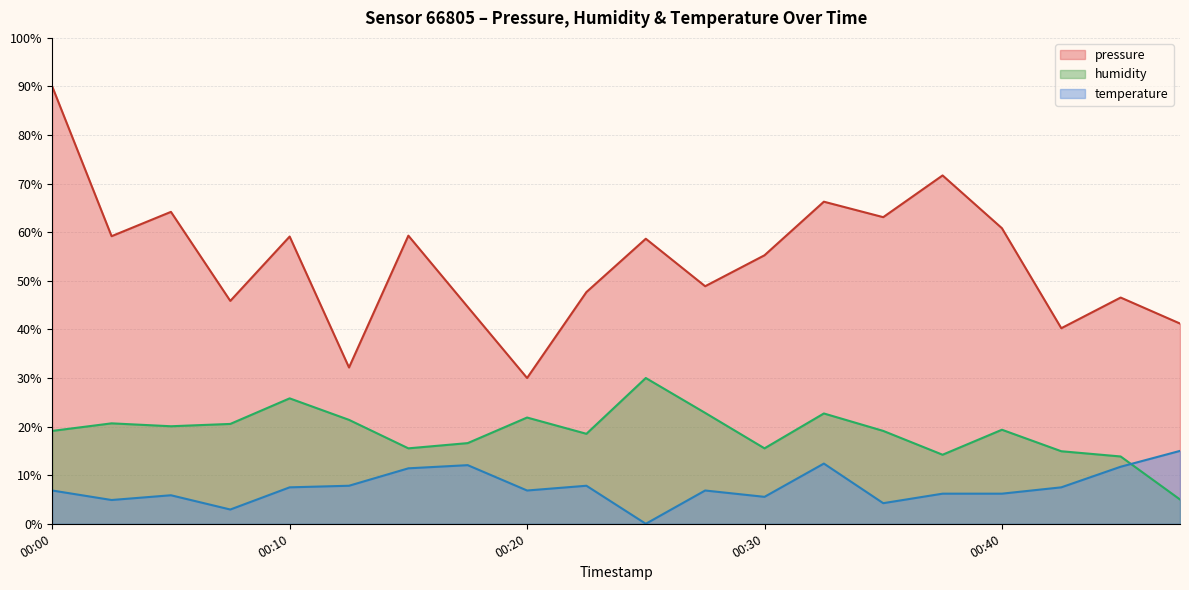

What is the approximate value of humidity at 00:35?

19.1